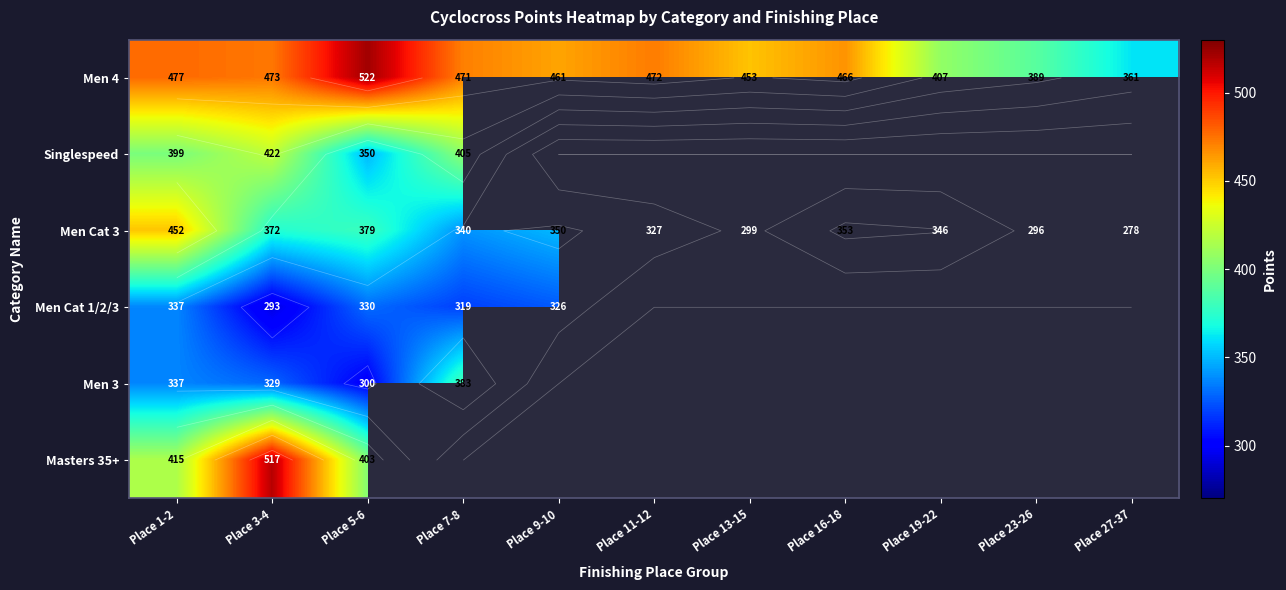

Read the Men 3 value at Place 1-2.

336.6